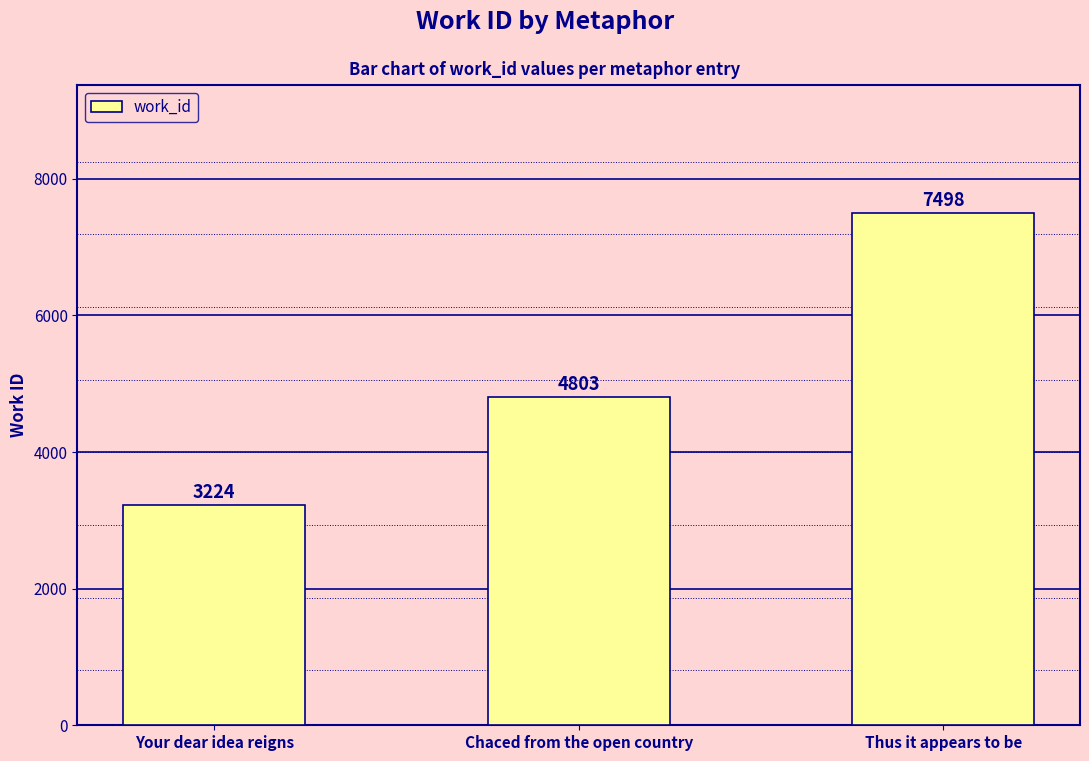

What is the minimum value shown in the chart?

3224